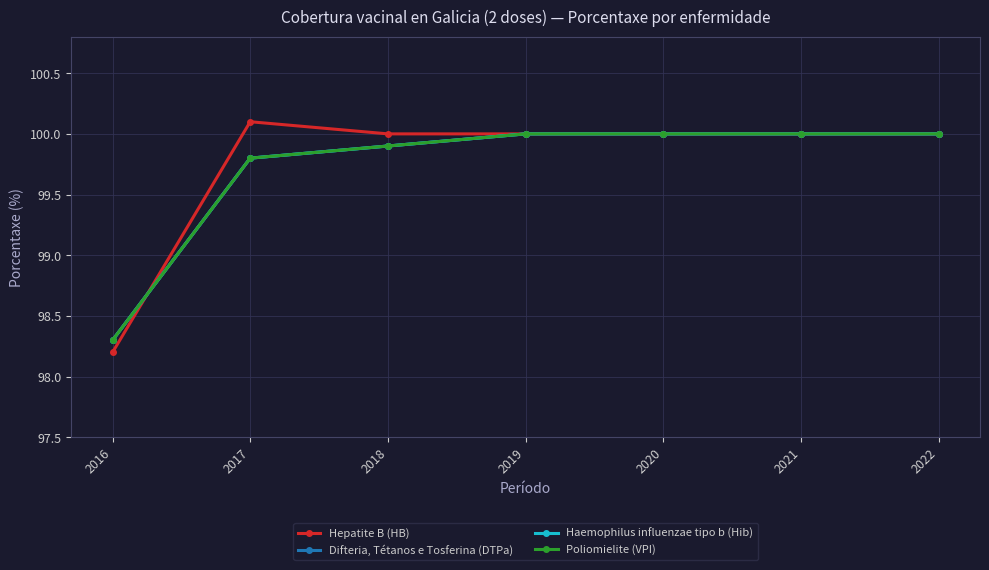

Does the chart have visible grid lines?

Yes